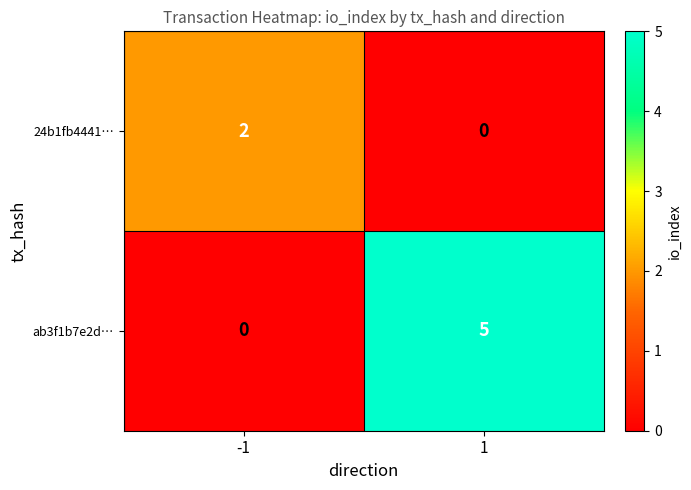

What is the total value across all series at -1?

2